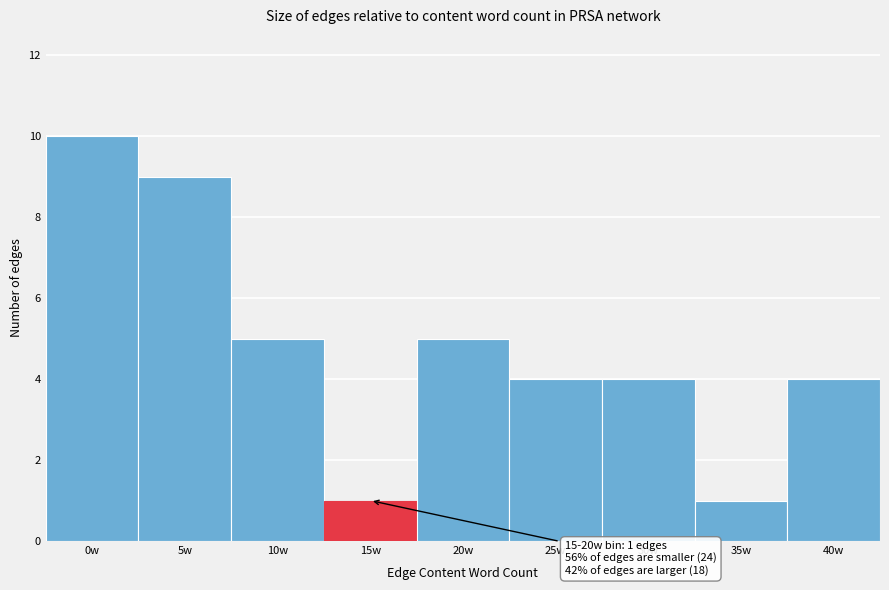

Reading left to right, transcribe all the data shown in this chart.

10	9	5	1	5	4	4	1	4